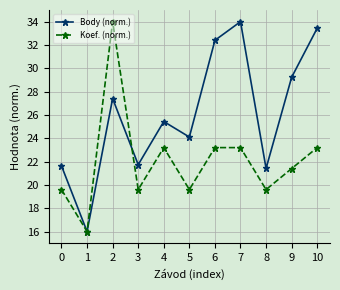

List the series in order of their overall mean, lowest first.

Koef. (norm.), Body (norm.)